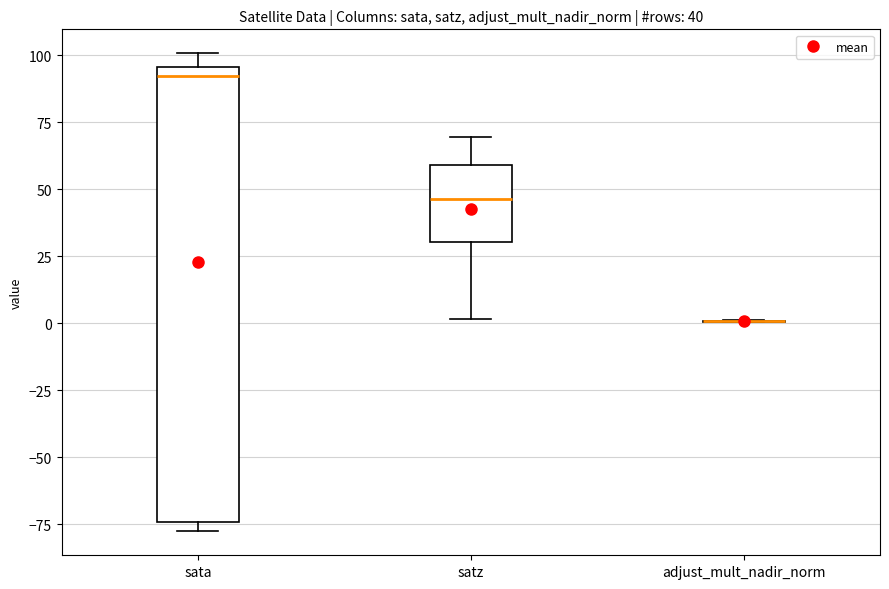

Which box is the tallest, from its lower edge to its upper edge?

sata